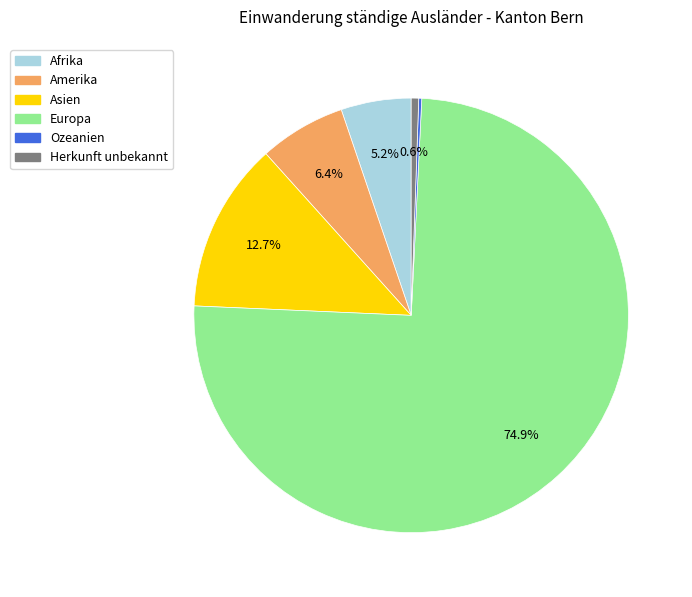

To the nearest percent, what portion does Asien represent?

13%